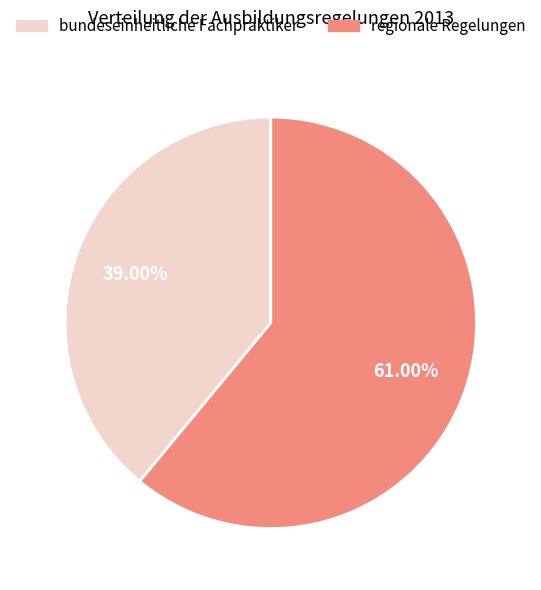

Rank the categories by value from lowest to highest.

bundeseinheitliche Fachpraktiker, regionale Regelungen